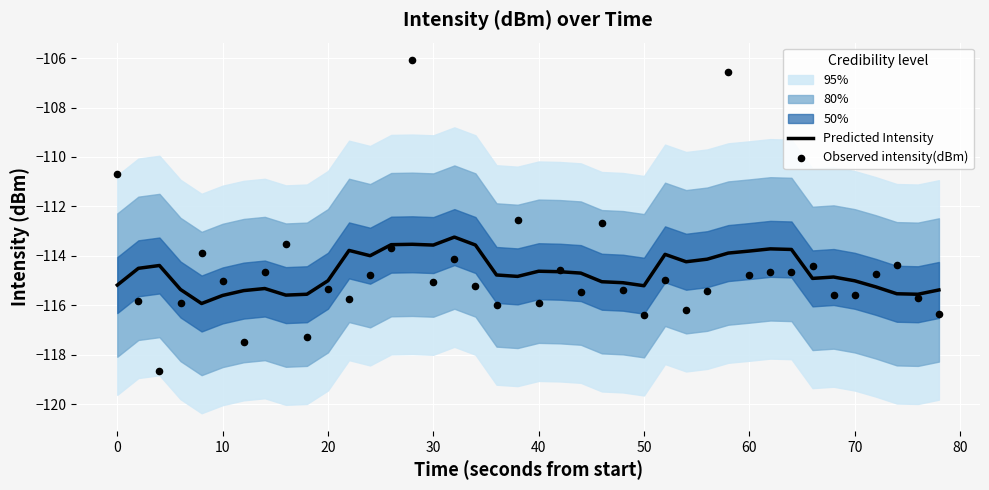

What is the highest value of the Predicted Intensity series?

-113.2